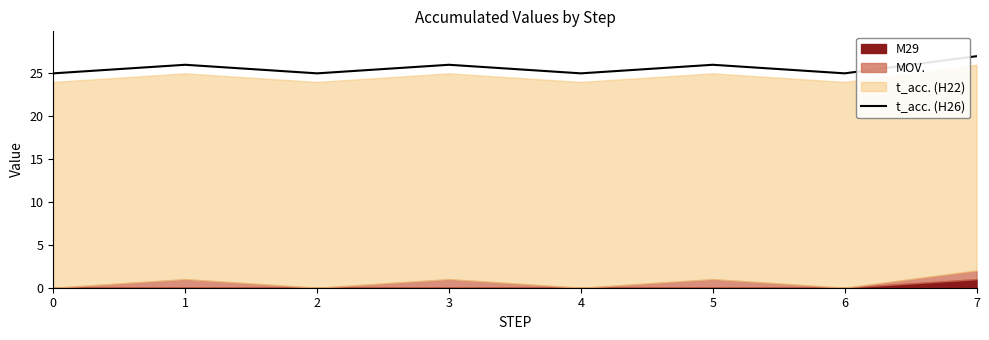

What is the difference between the maximum and minimum values?

2